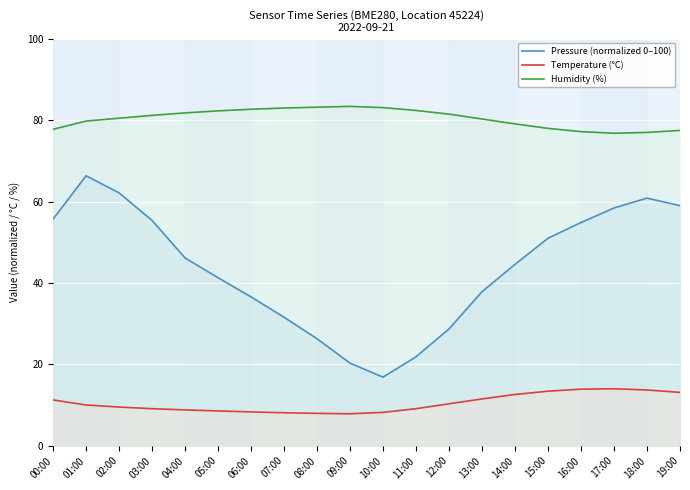

Is it true that Pressure (normalized 0–100) equals 97.2 at 03:00?

False